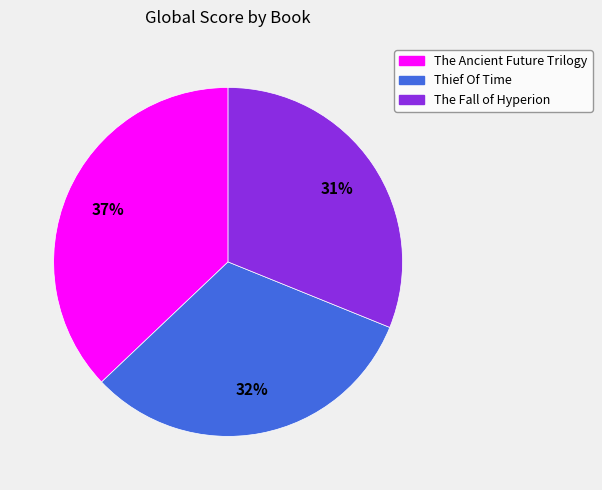

Which slice is the largest?

The Ancient Future Trilogy